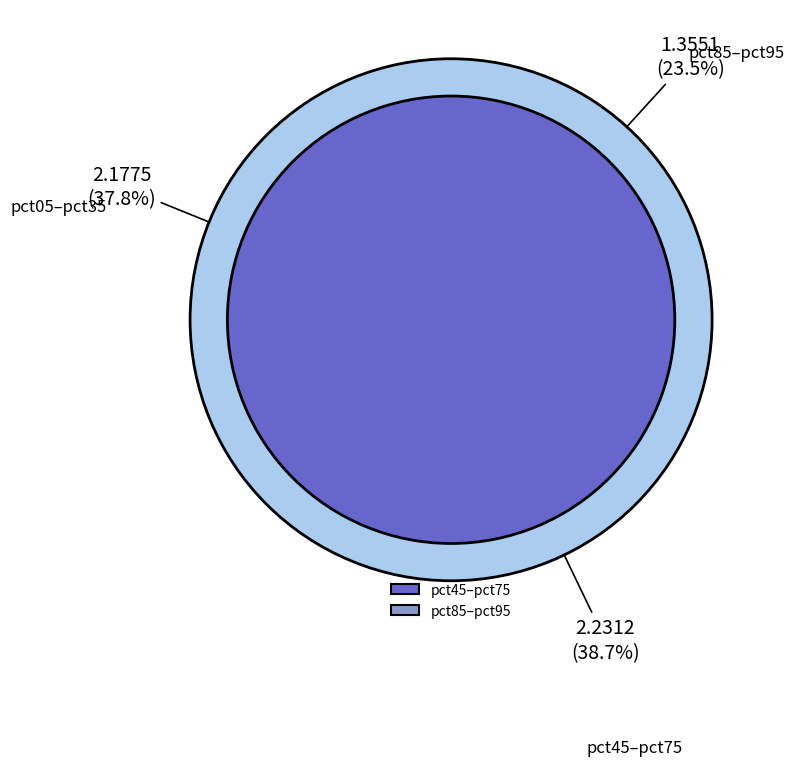

Is there a majority slice in this chart?

No